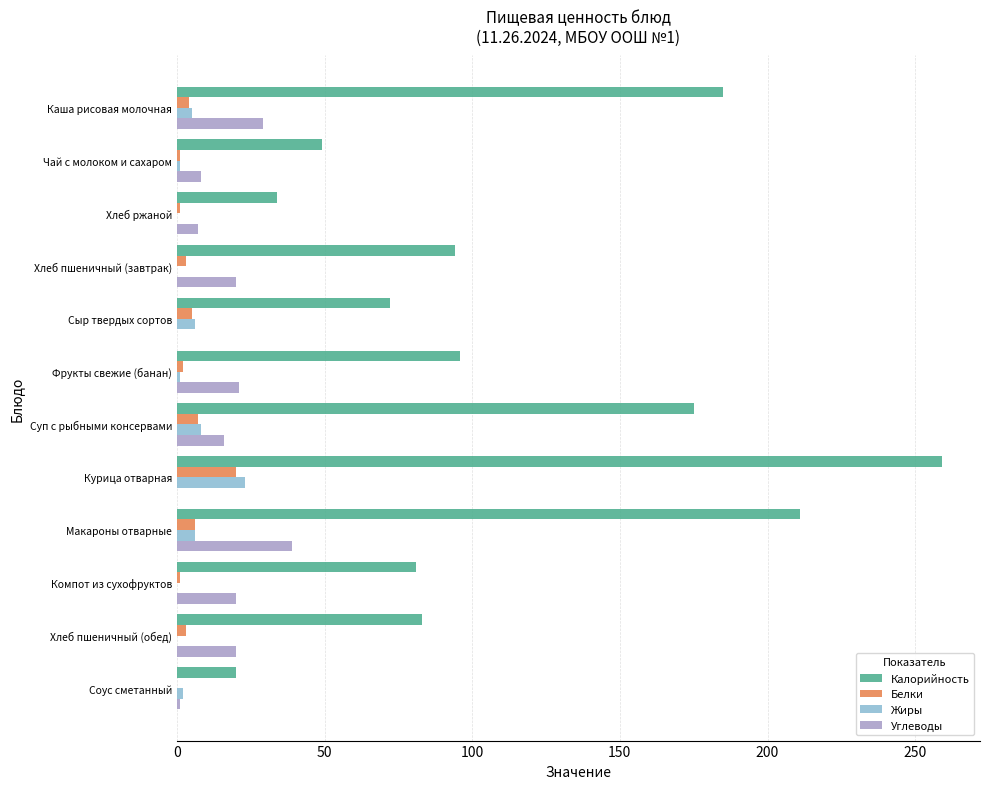

True or false: Жиры has a value of 8 at Суп с рыбными консервами.

True